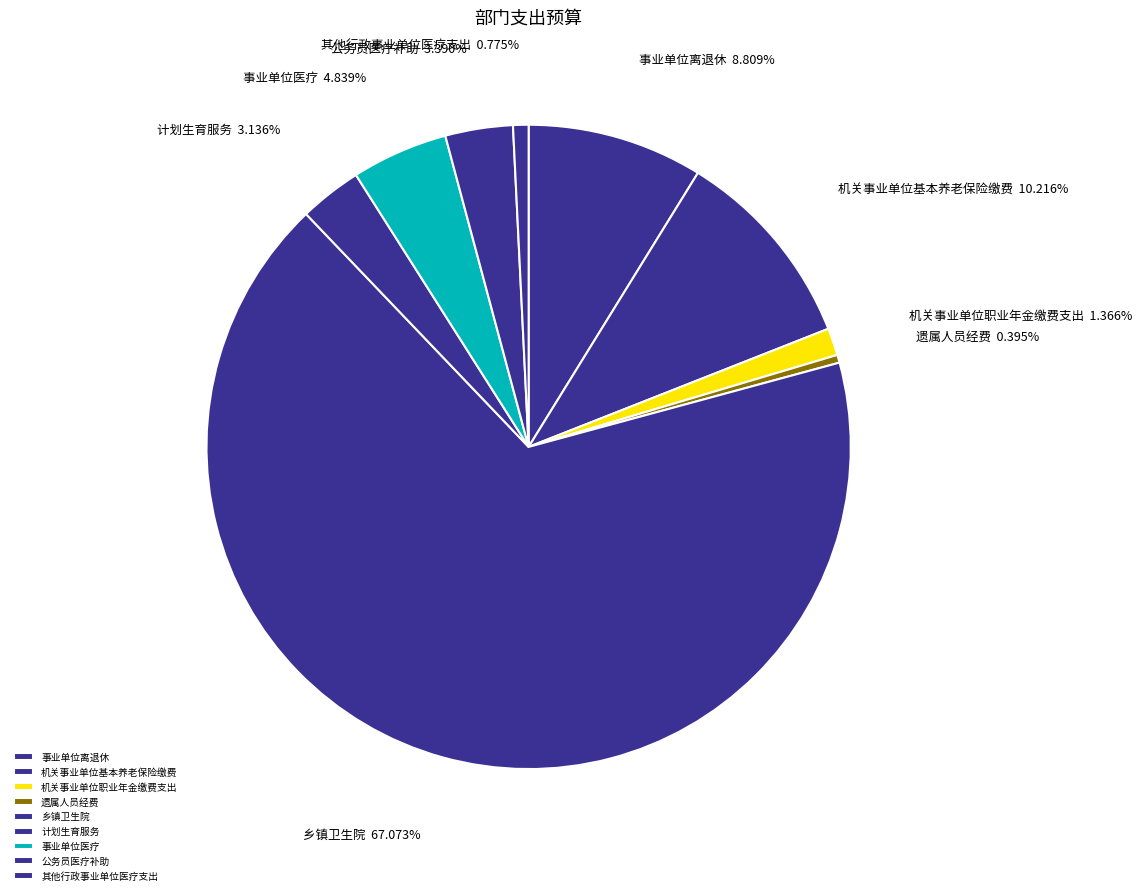

To the nearest percent, what portion does 事业单位离退休 represent?

9%